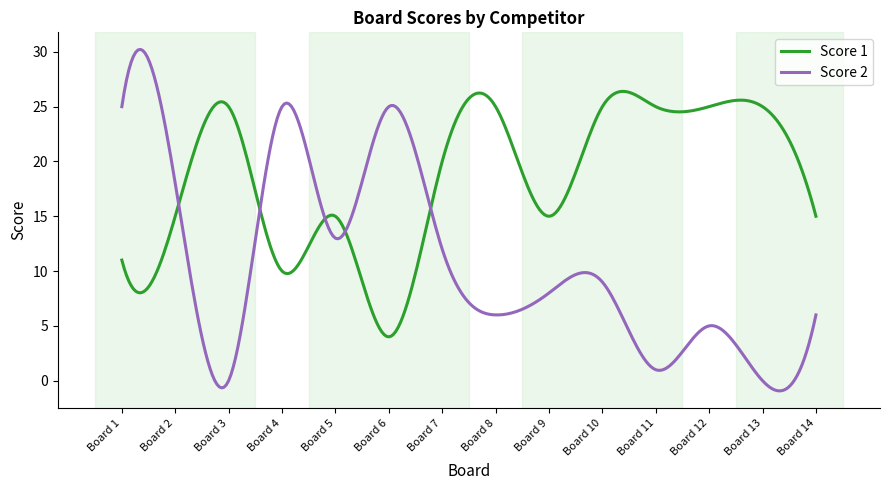

What is the maximum value for Score 1?

26.4